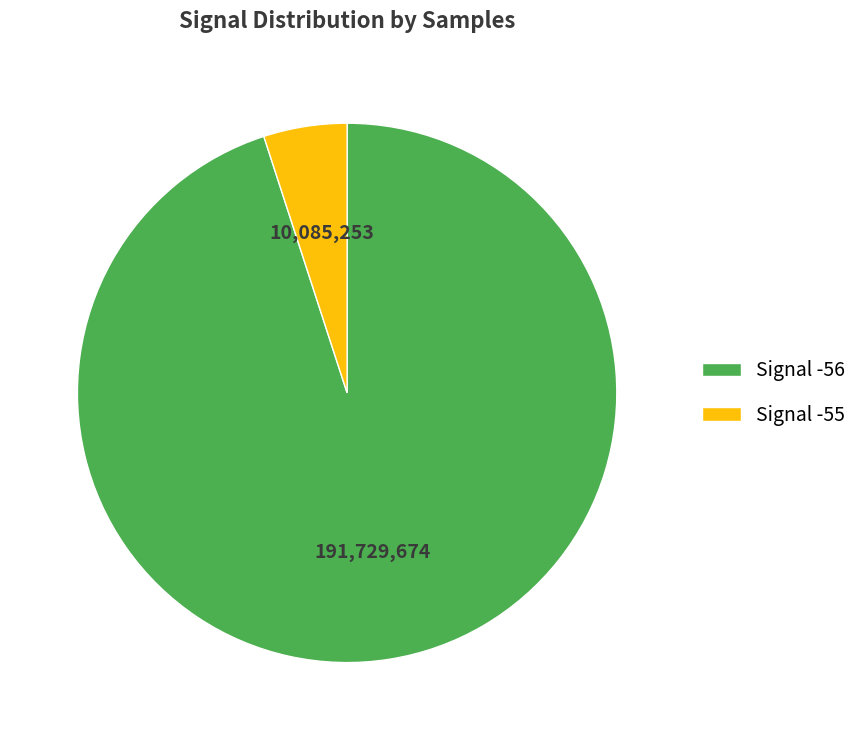

Rank the categories by value from highest to lowest.

Signal -56, Signal -55